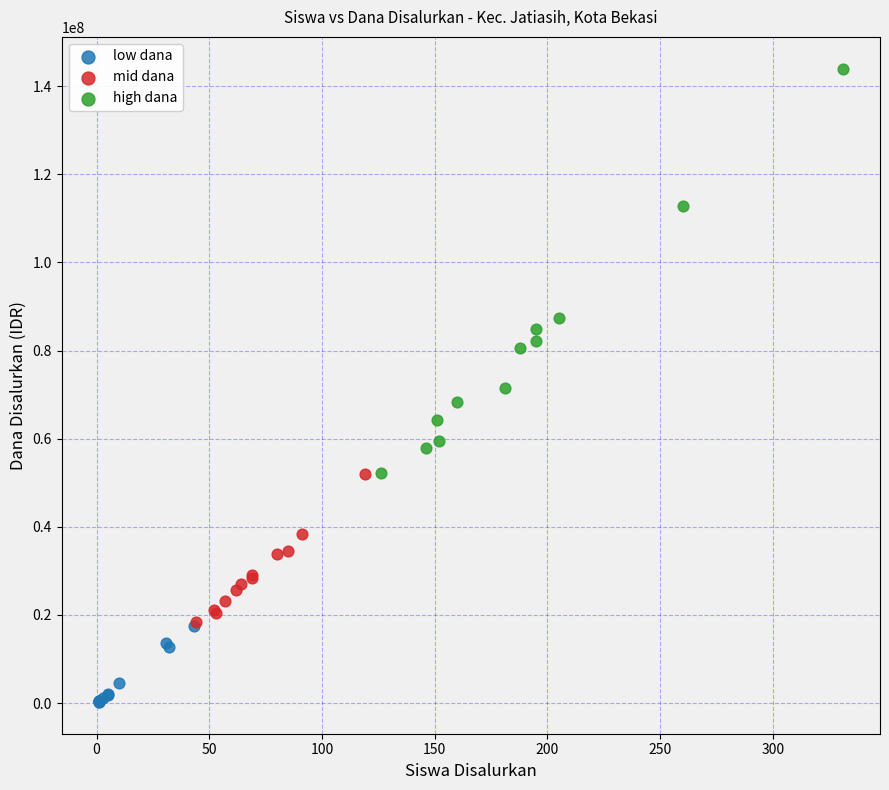

What are all the series names shown in the legend?

low dana, mid dana, high dana